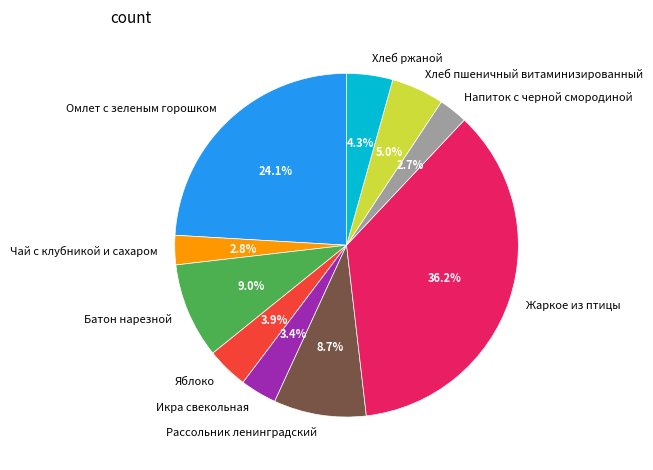

What is the ratio of the value at Икра свекольная to the value at Напиток с черной смородиной?

1.3